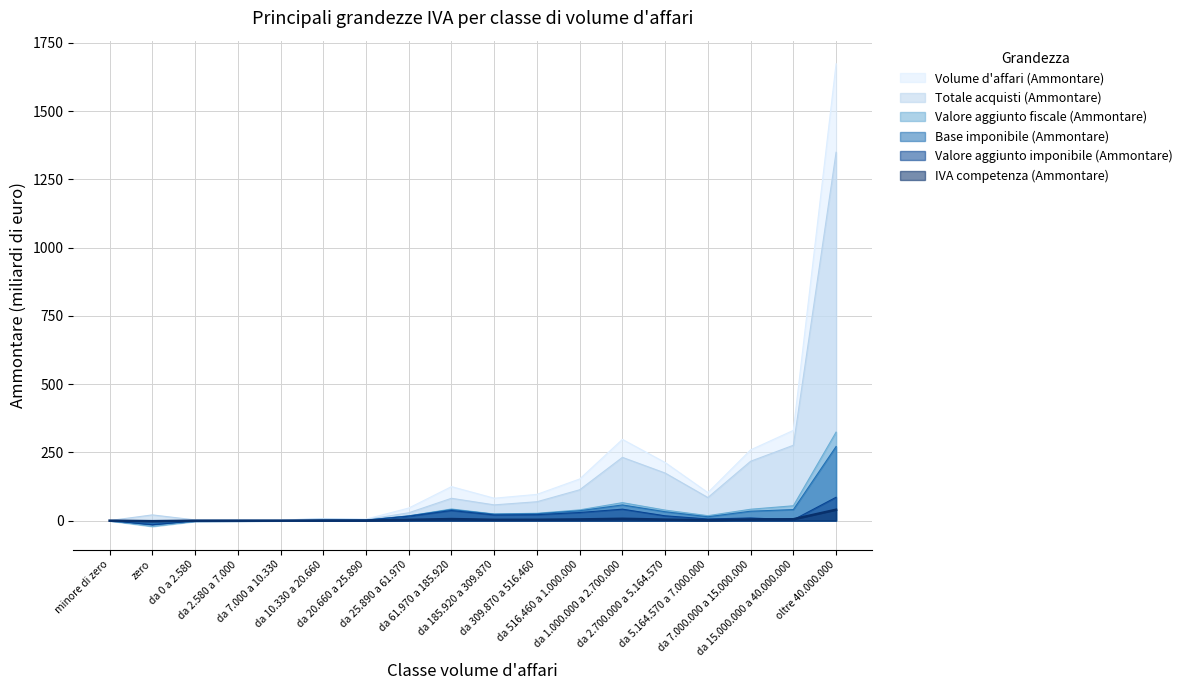

How many intersections are there between IVA competenza (Ammontare) and Base imponibile (Ammontare)?

1